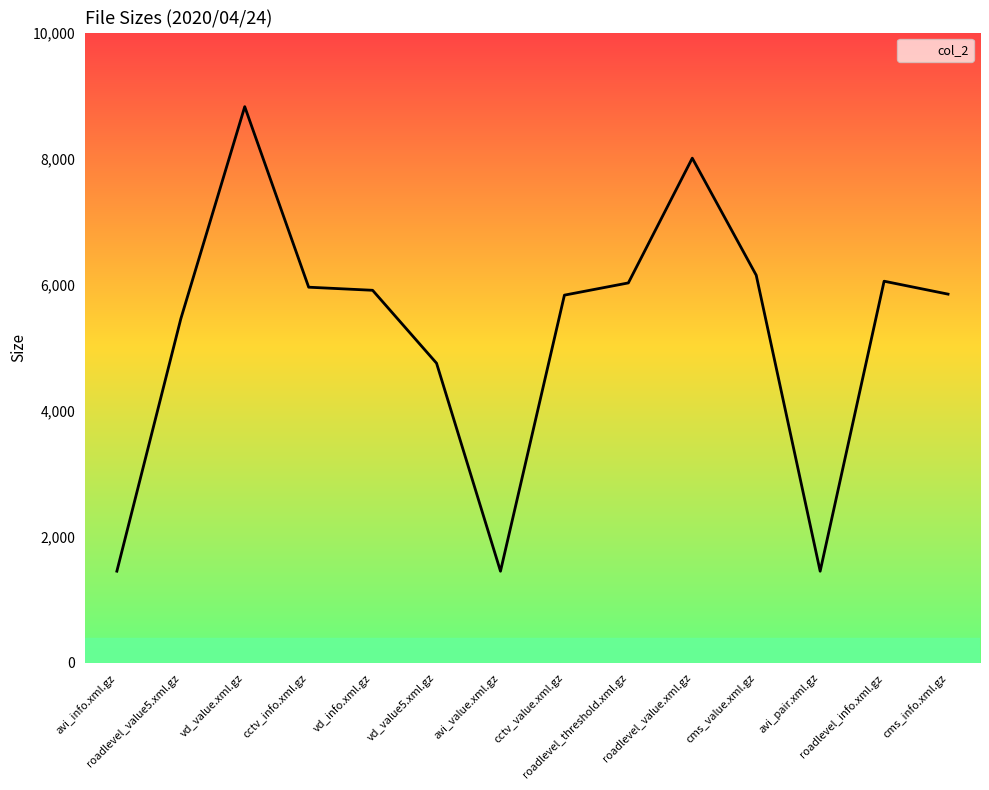

What position from the left is vd_info.xml.gz?

5